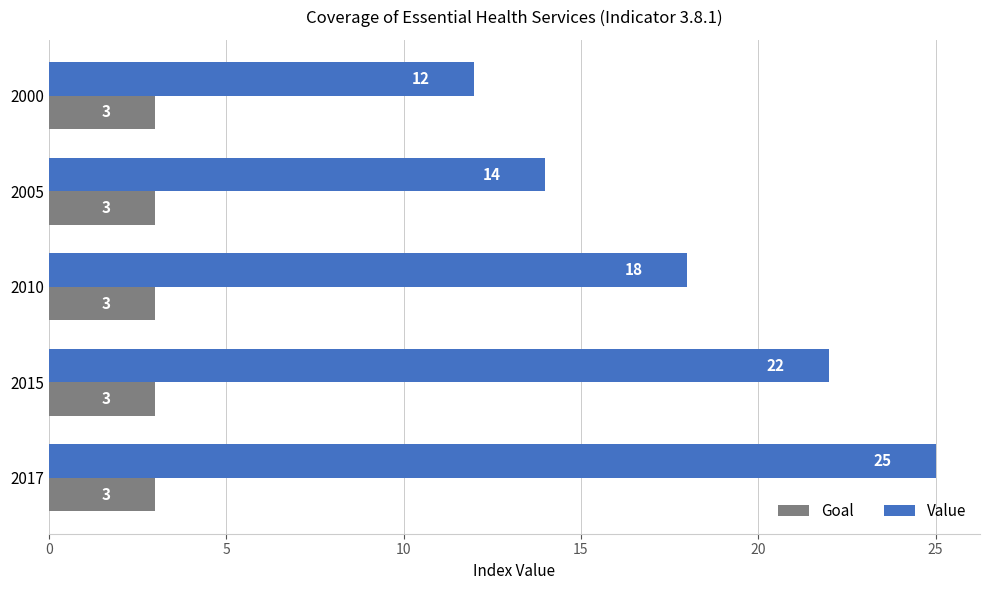

What is the spread (max minus min) of values at 2017?

22